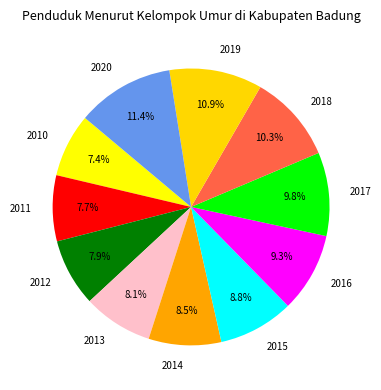

How many slices are in this pie chart?

11